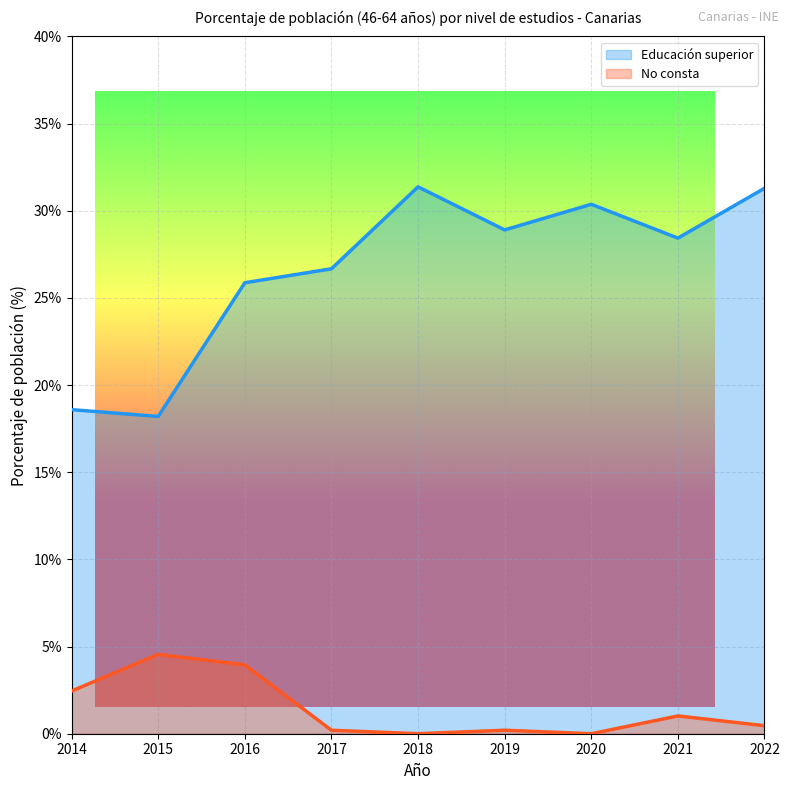

Rank the series by their maximum value, from highest to lowest.

Educación superior, No consta